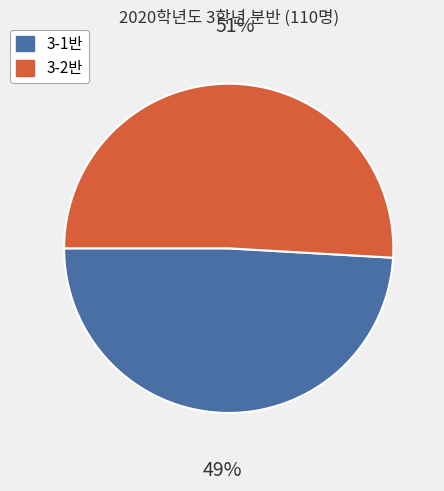

Rank the categories by value from highest to lowest.

3-2반, 3-1반